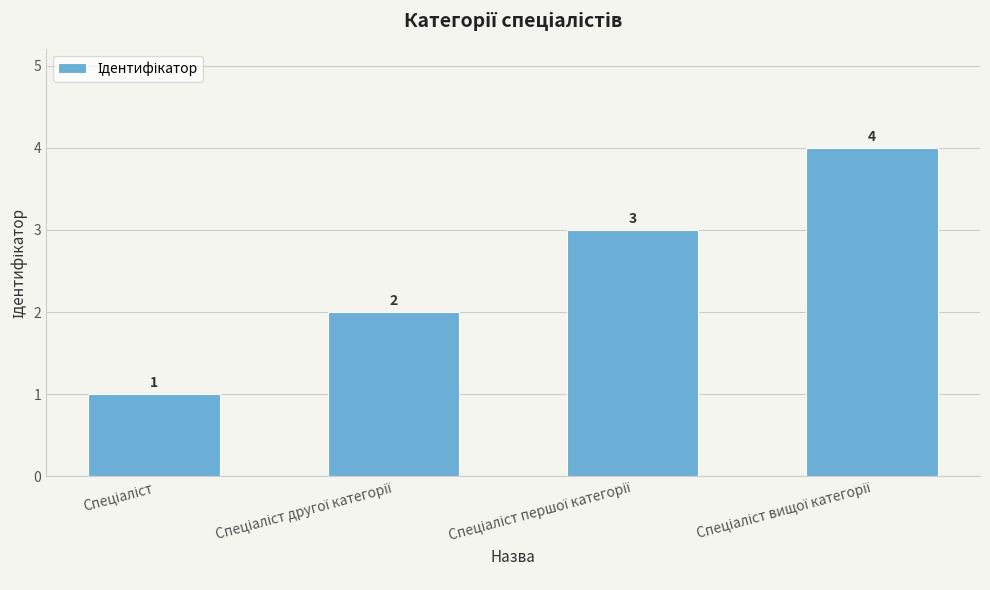

Count the values in the range 2 to 4.

3